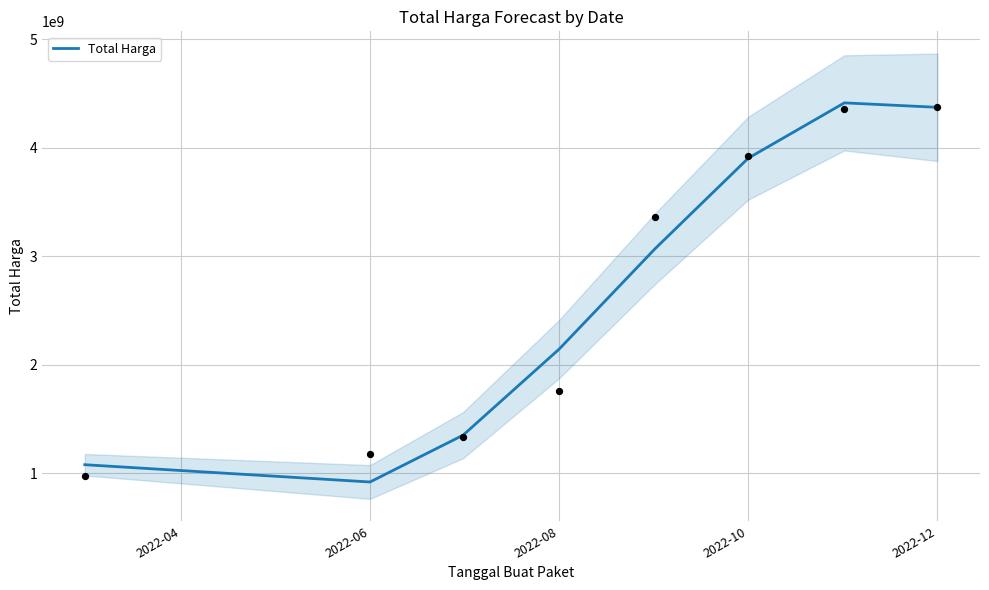

Which category has the lowest value in the Total Harga series?

2022-06